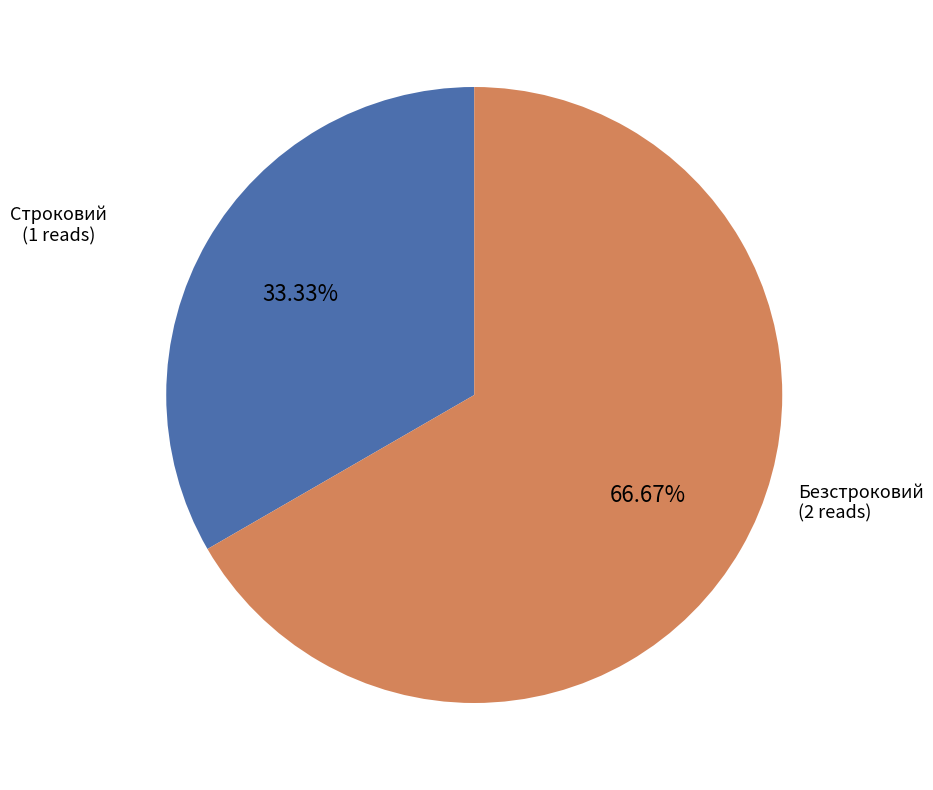

Is there a majority slice in this chart?

Yes